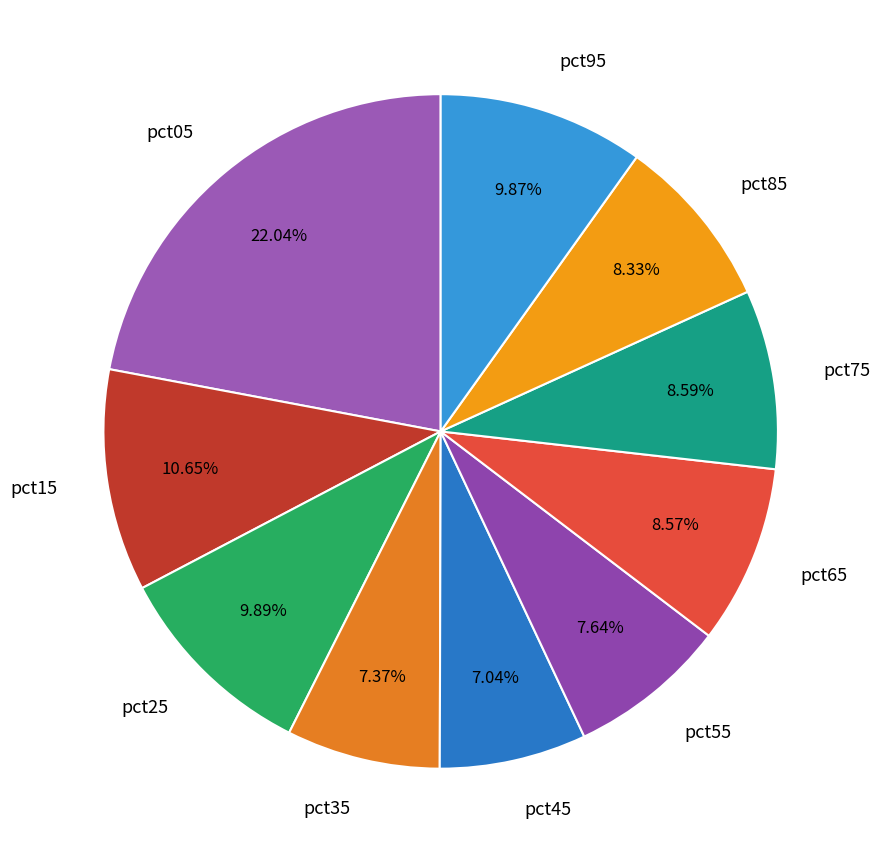

The pct85 slice represents 8% of the pie. True or false?

True